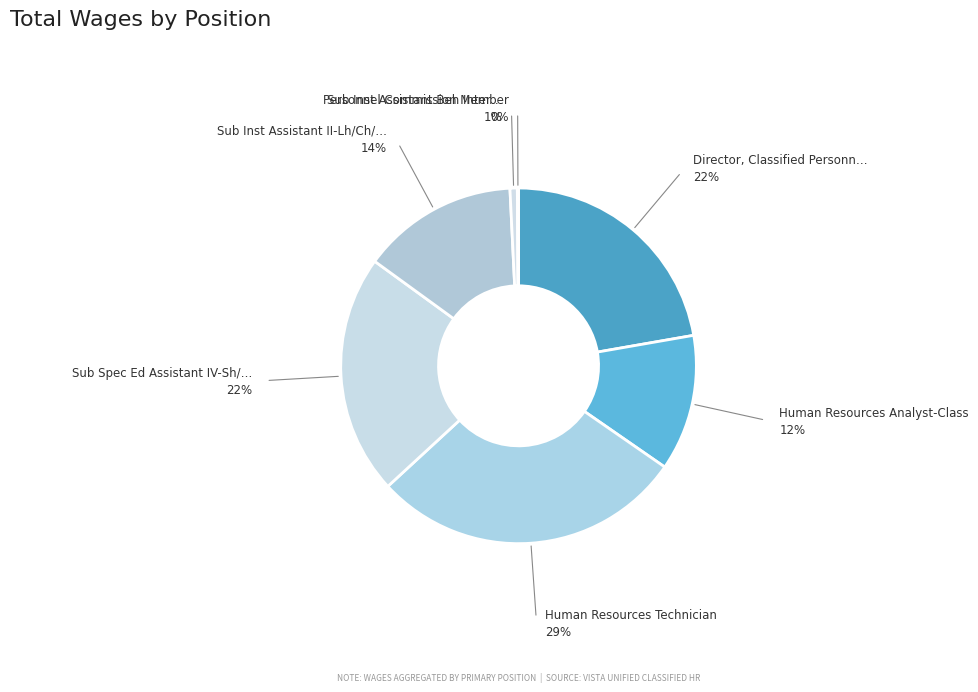

Which category has the smallest portion of the pie?

Personnel Commission Member